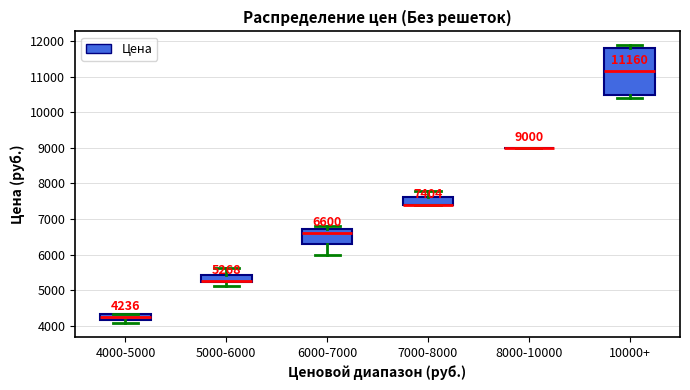

Which box is the tallest, from its lower edge to its upper edge?

10000+